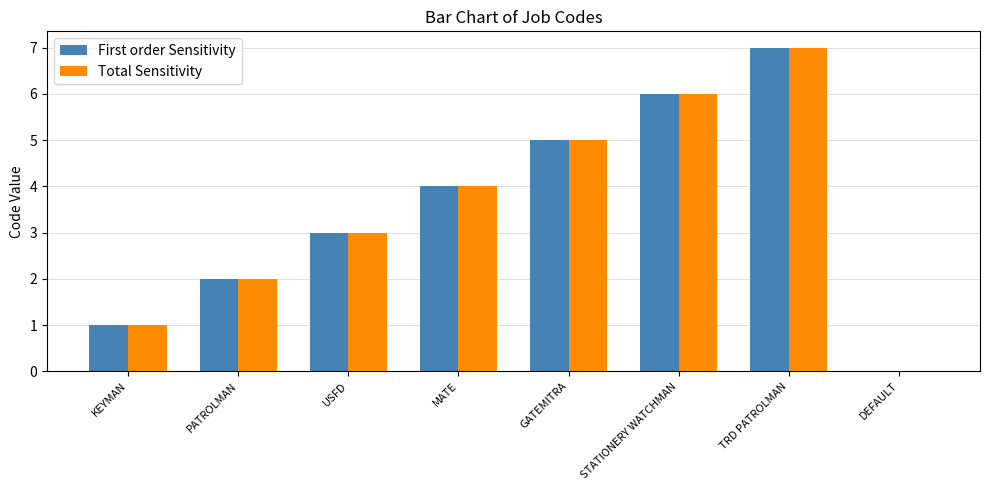

What is the sum of the Total Sensitivity values at GATEMITRA and PATROLMAN?

7